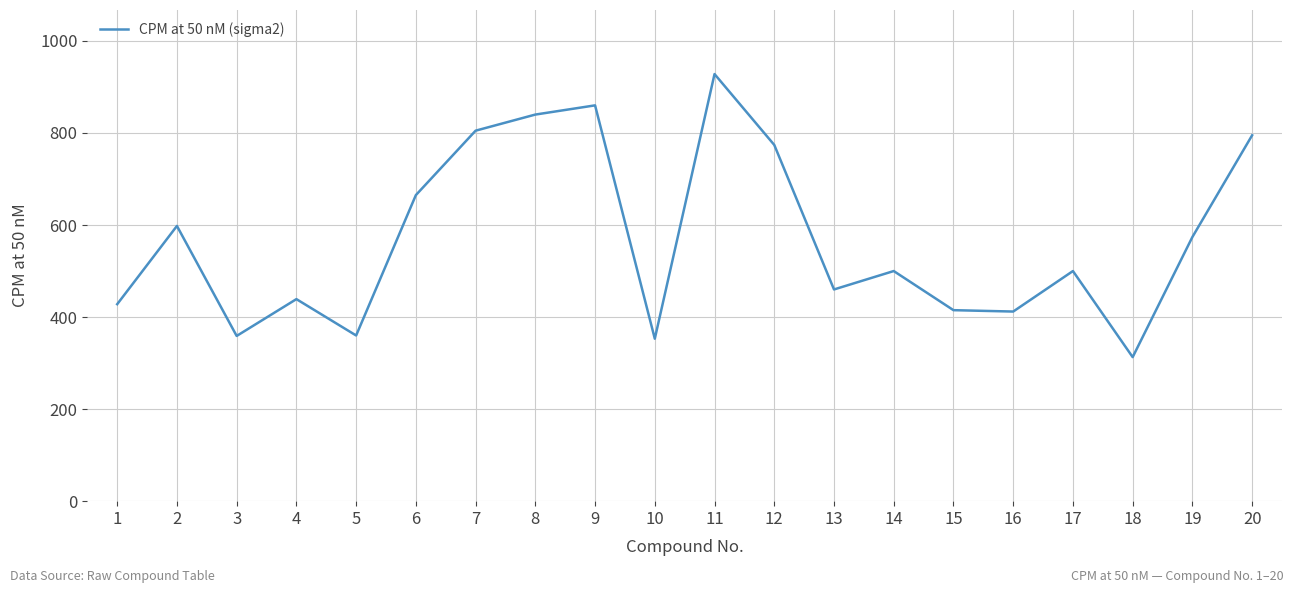

Which label corresponds to the smallest value in the chart?

18